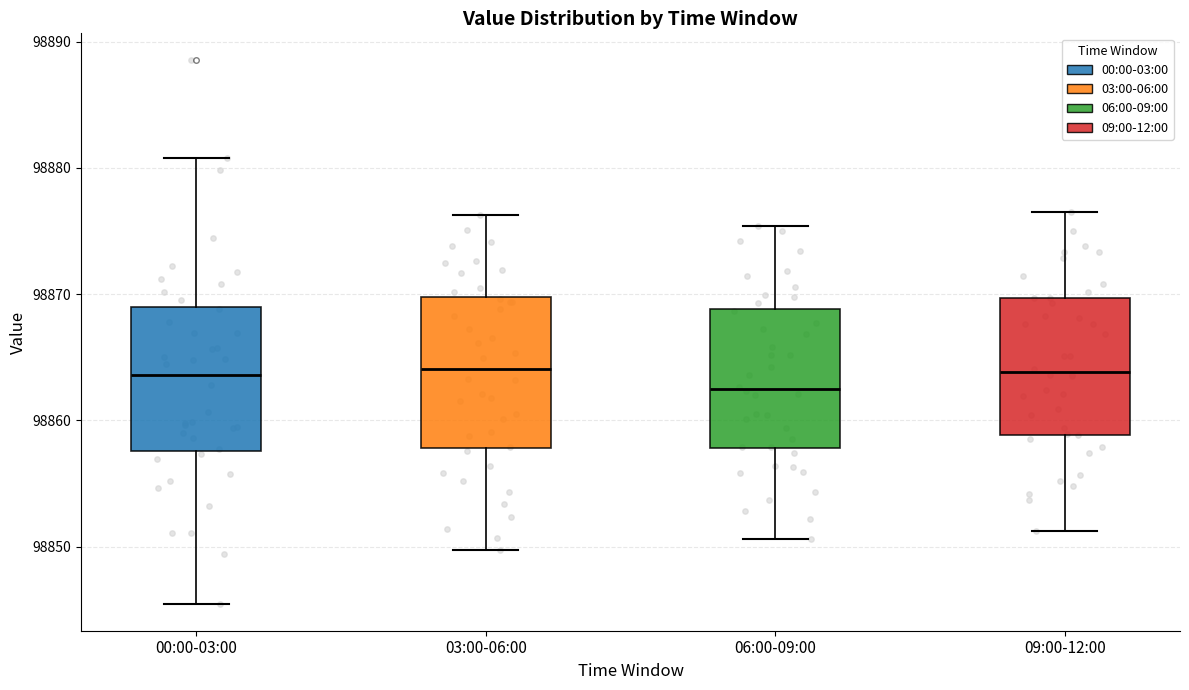

Where is the lower edge of the box for 03:00-06:00 on the y-axis? The values are not printed on the chart, so give them approximately, as read against the axis.

98858